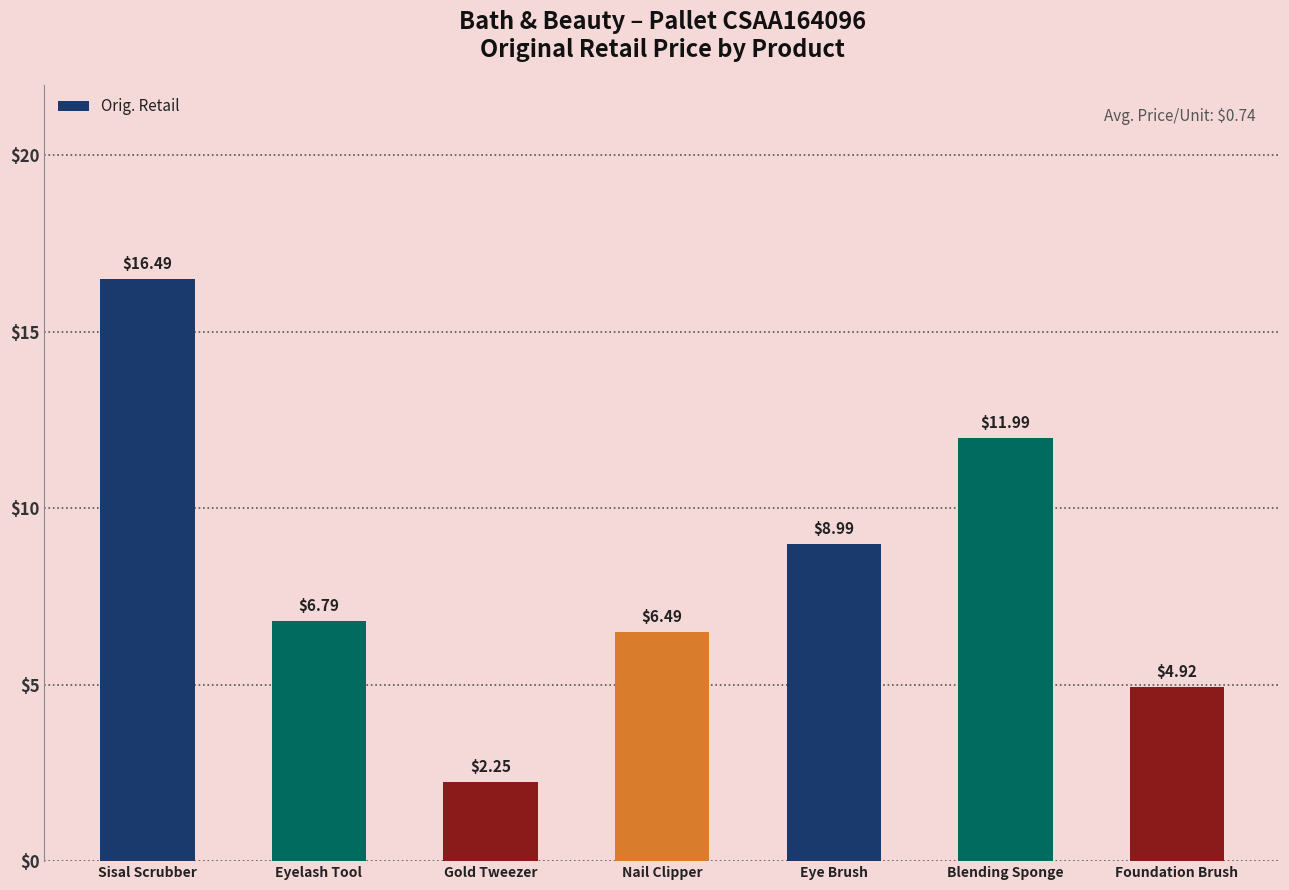

Between Eye Brush and Eyelash Tool, which is larger?

Eye Brush